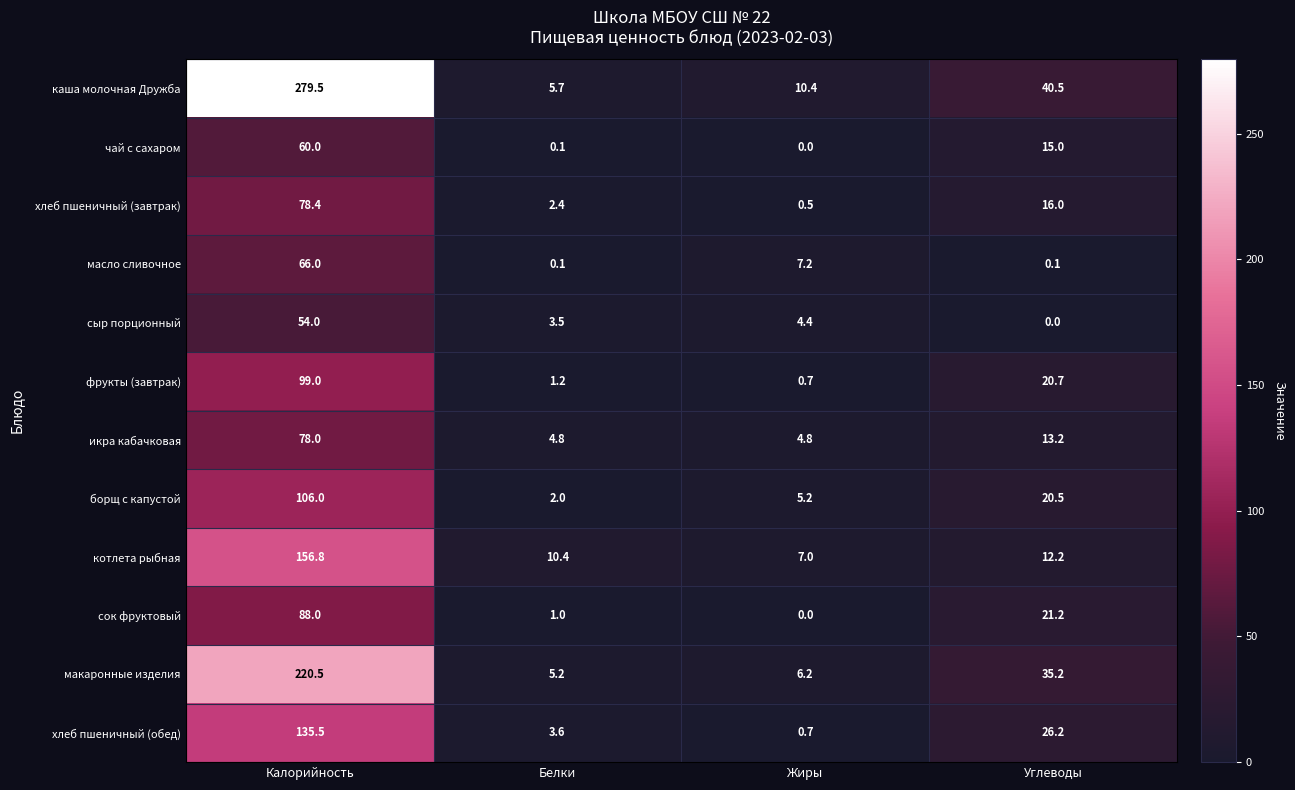

What is the average value of the борщ с капустой series?

33.4